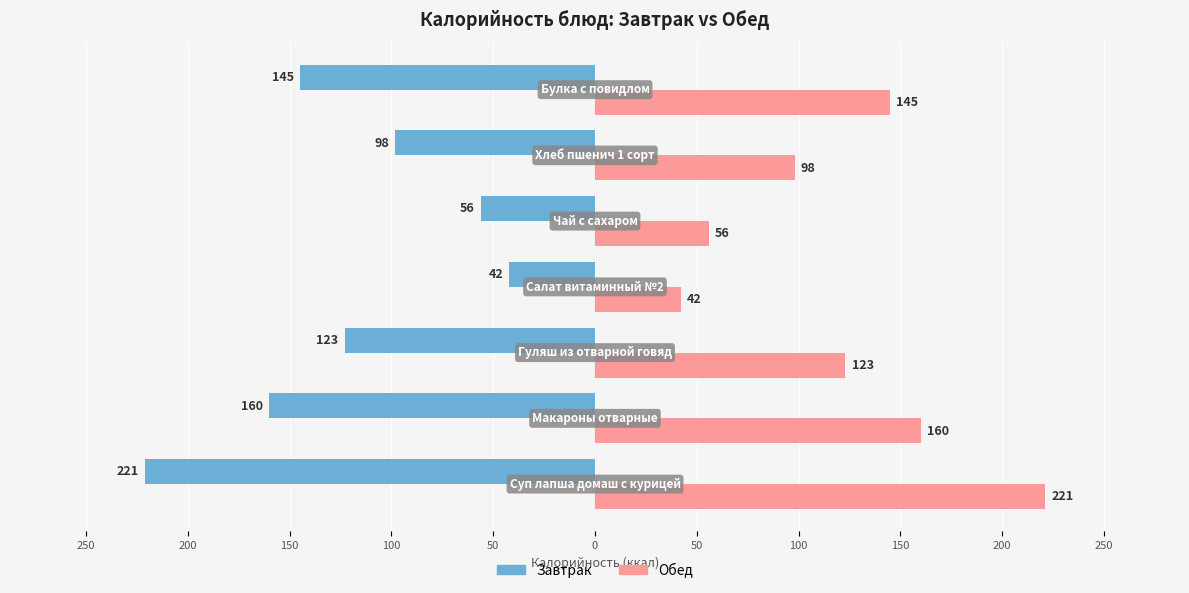

What are all the series names shown in the legend?

Завтрак, Обед